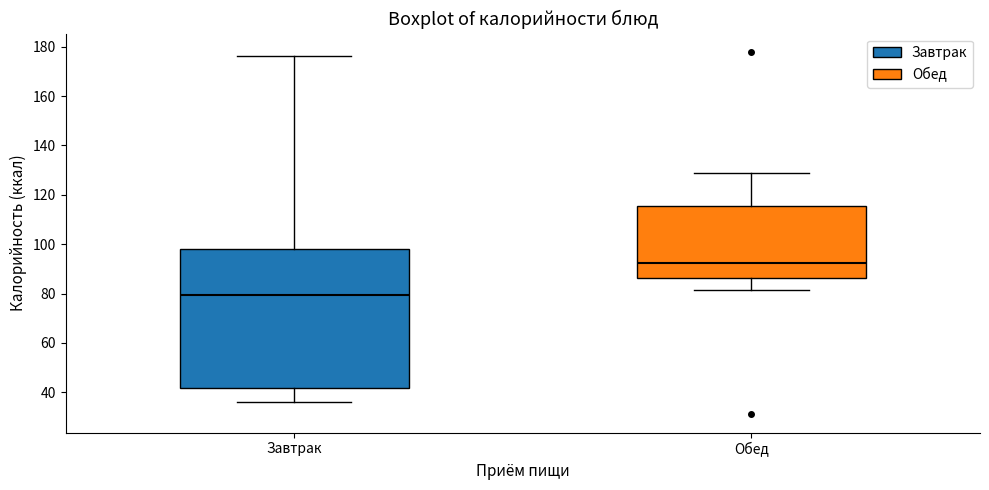

Reading left to right, read every box against the y-axis: the position of its median line, the range the box covers, and the ends of its whiskers. The values are not printed on the chart, so give them approximately, as read against the axis.

Завтрак: median 80, box 42 to 98, whiskers 36 to 176
Обед: median 92, box 86 to 116, whiskers 82 to 128